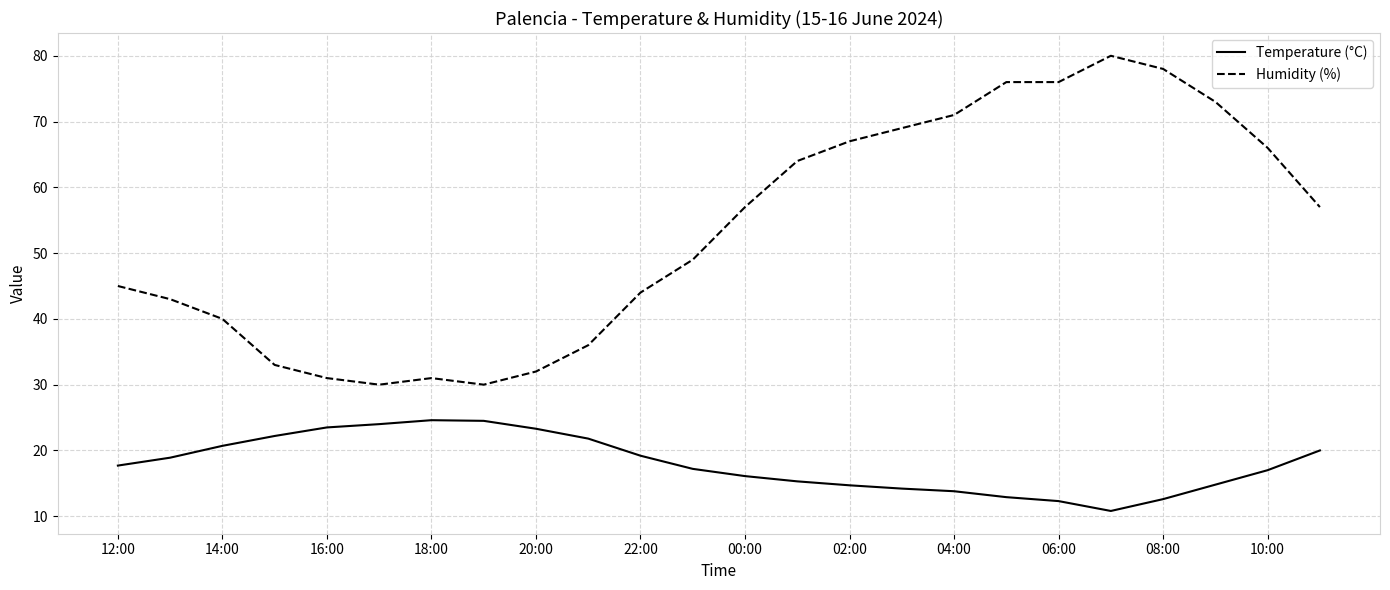

What is the difference between the maximum and minimum values in the Temperature (°C) series?

13.8